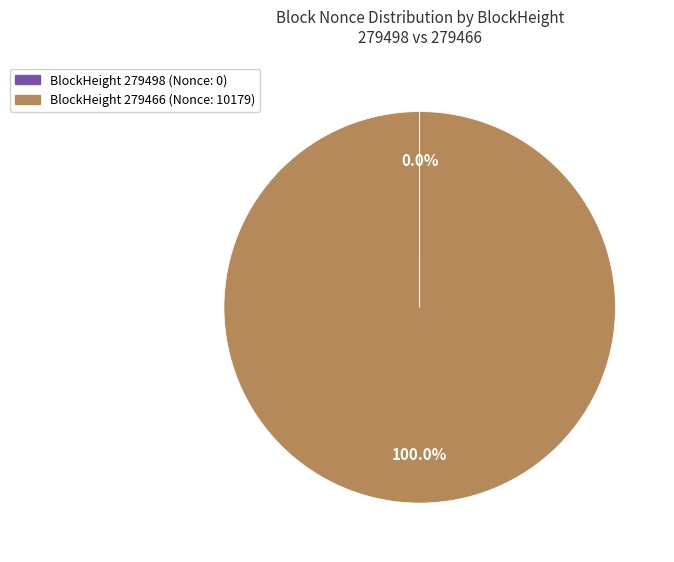

Does any single category account for the majority?

Yes